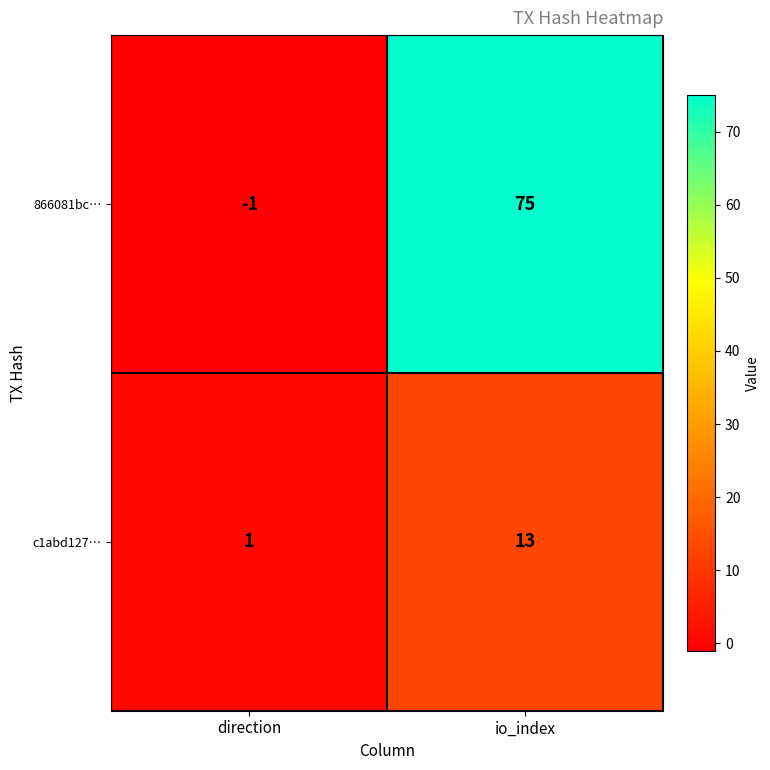

The value of c1abd127… at direction is 2. True or false?

False